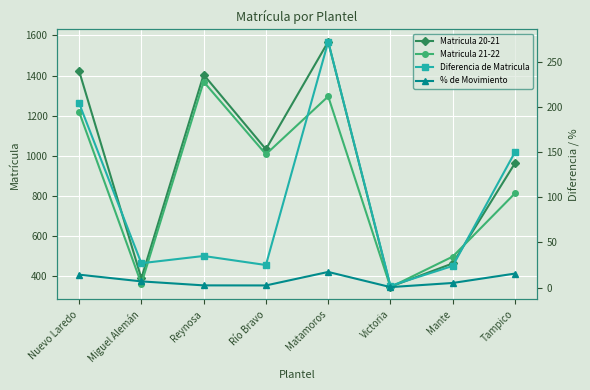

What is the difference between the Diferencia de Matricula values at Miguel Alemán and Reynosa?

8.0